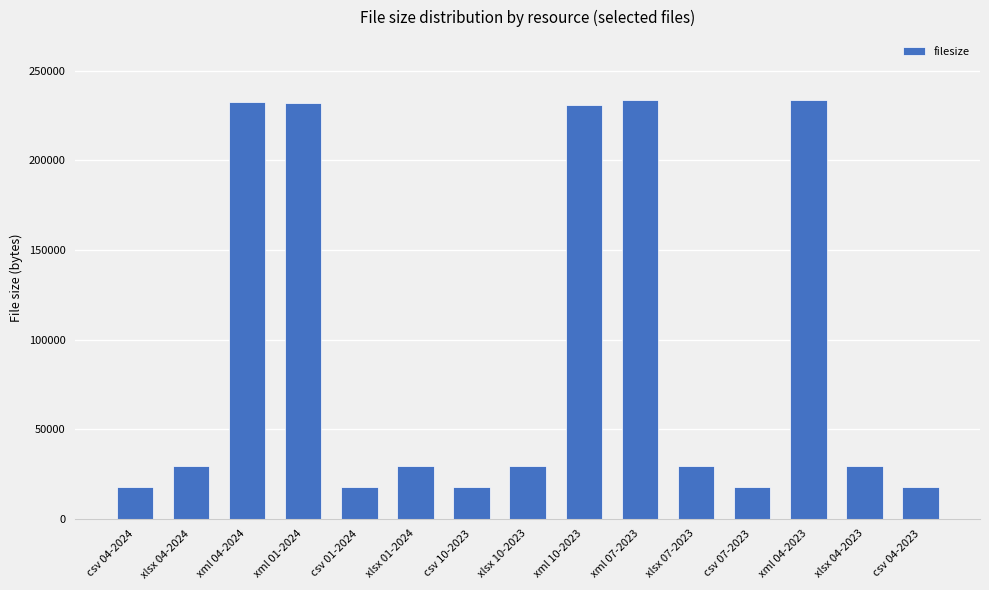

How many bars are there in total?

15